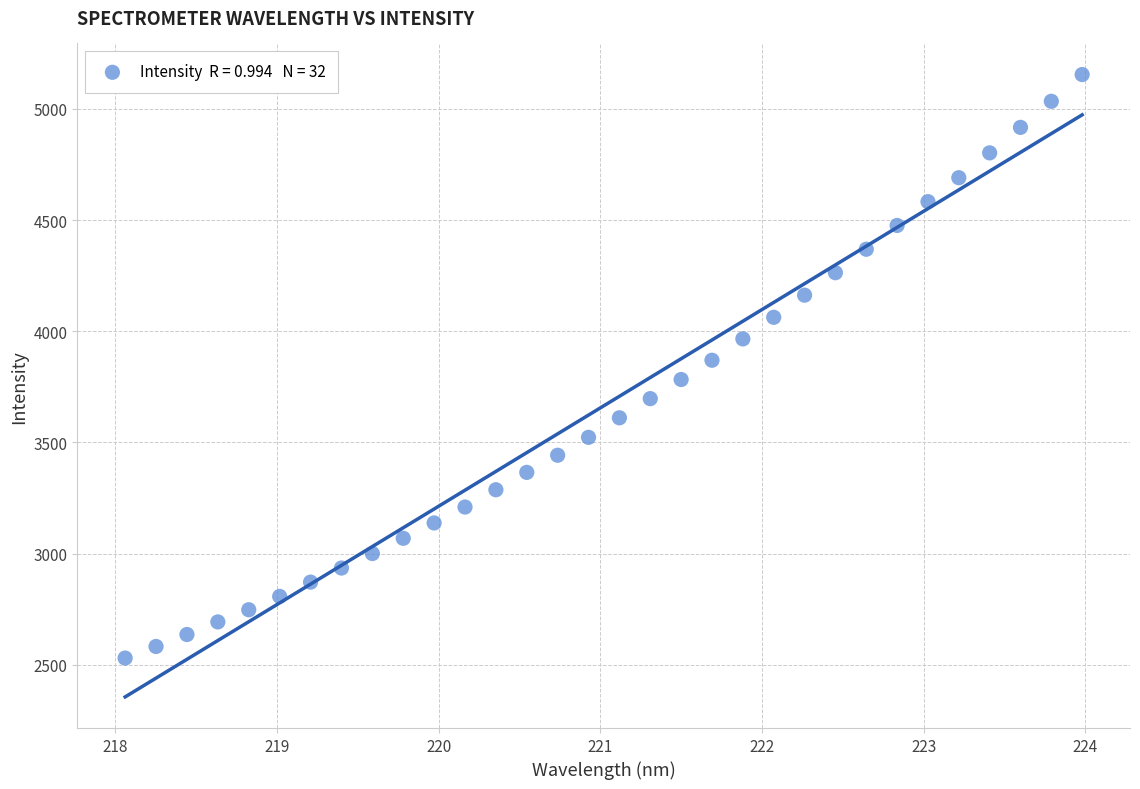

What is the range of X values (max minus min)?

5.9